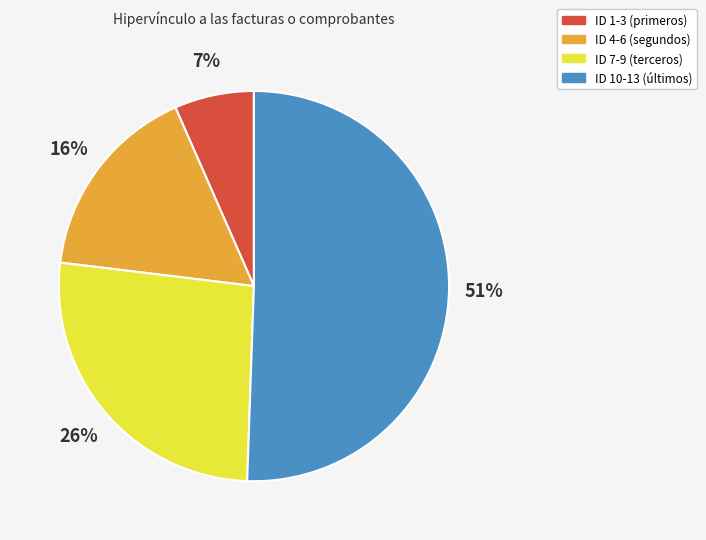

The ID 7-9 (terceros) slice represents 33% of the pie. True or false?

False